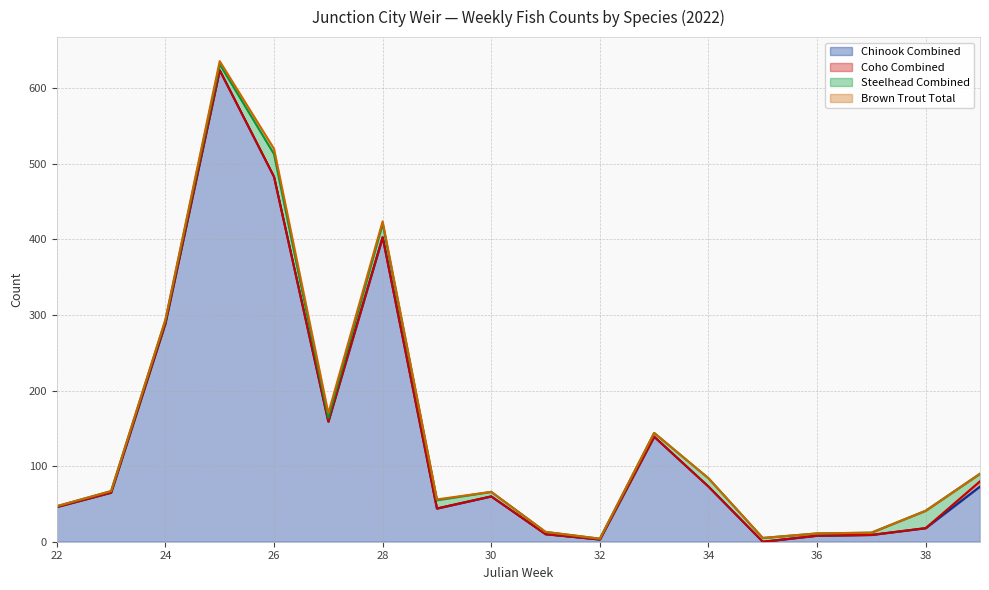

Reading right to left, extract all data points from this chart.

Chinook Combined: 73	18	9	8	0	73	139	3	10	60	44	403	159	483	624	289	65	46
Coho Combined: 7	0	0	0	0	0	0	0	0	0	0	0	0	0	0	0	0	0
Steelhead Combined: 10	23	3	3	5	11	5	1	3	6	11	18	5	30	8	4	2	1
Brown Trout Total: 0	0	0	0	0	0	0	0	0	0	1	3	6	7	4	1	0	0